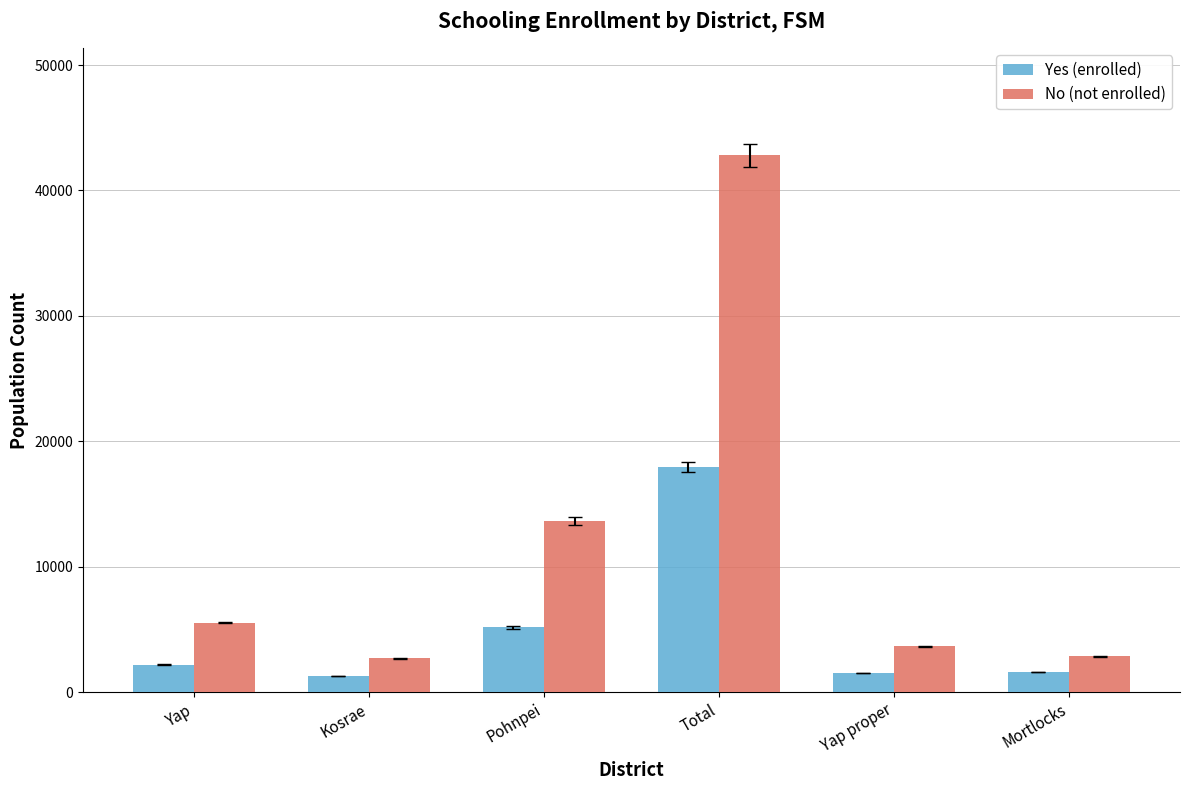

At which label is Yes (enrolled) closest to 9627?

Pohnpei